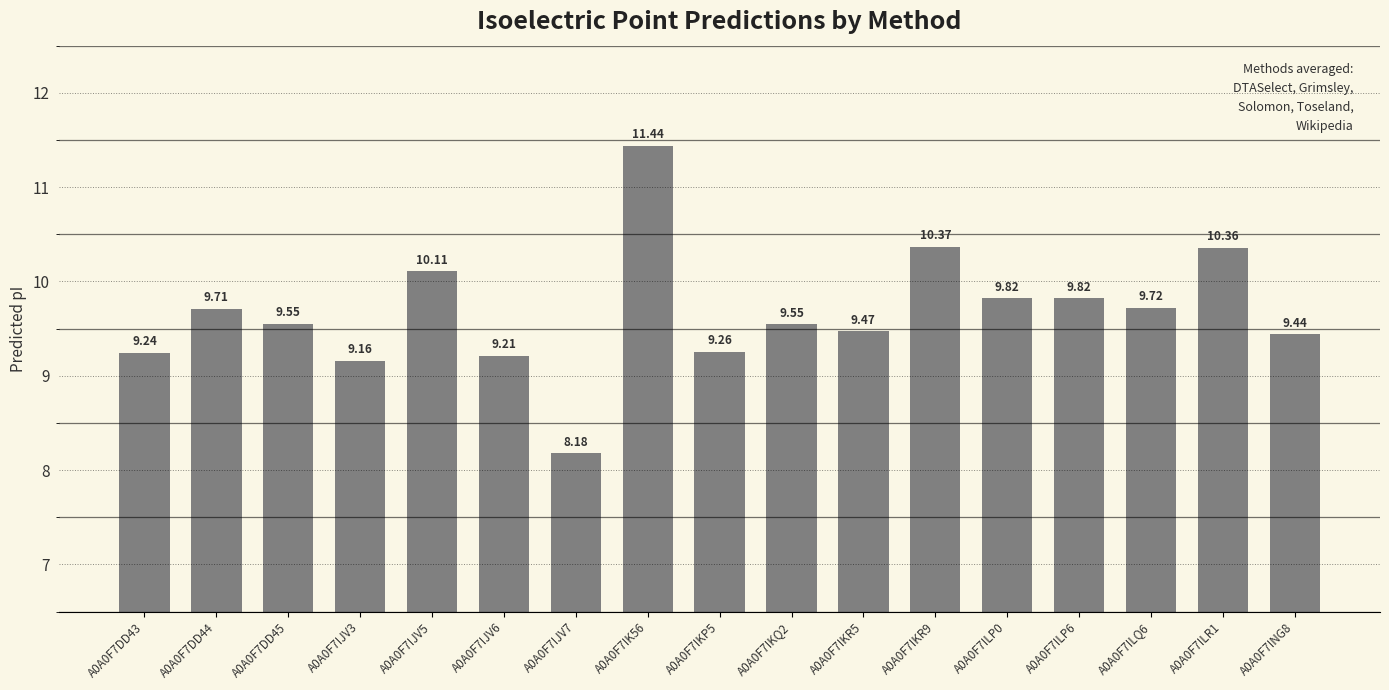

The chart shows a value of 6.4 at A0A0F7IJV3. True or false?

False